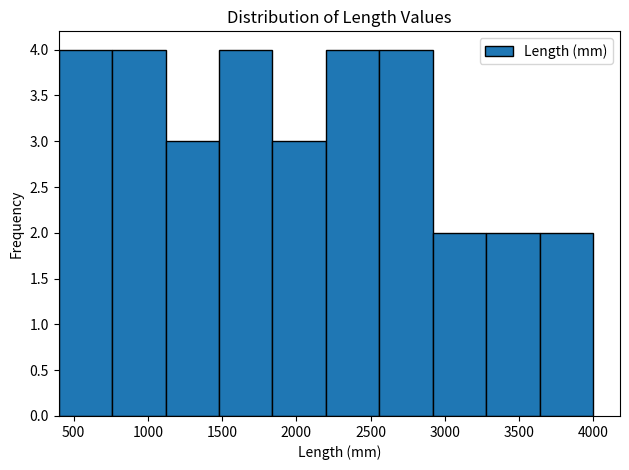

Reading left to right, transcribe this chart: for each bar, give the range it covers on the x-axis and its height. Neither the bar edges nor the heights are printed on the chart, so give them approximately, as read against the axes.

400 to 760: 4
760 to 1120: 4
1120 to 1480: 3
1480 to 1840: 4
1840 to 2200: 3
2200 to 2560: 4
2560 to 2920: 4
2920 to 3280: 2
3280 to 3640: 2
3640 to 4000: 2